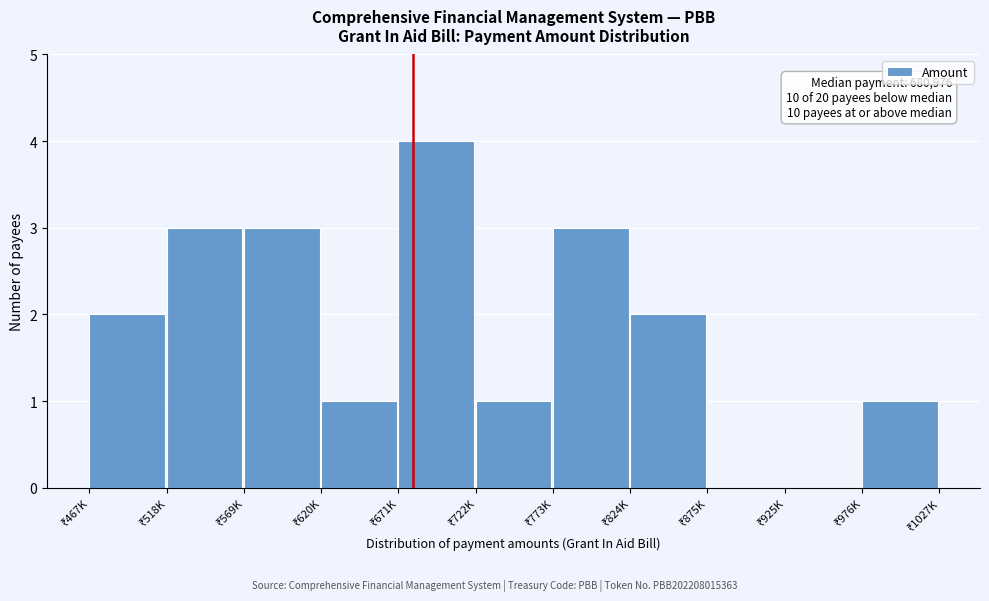

What is the maximum value shown in the chart?

4